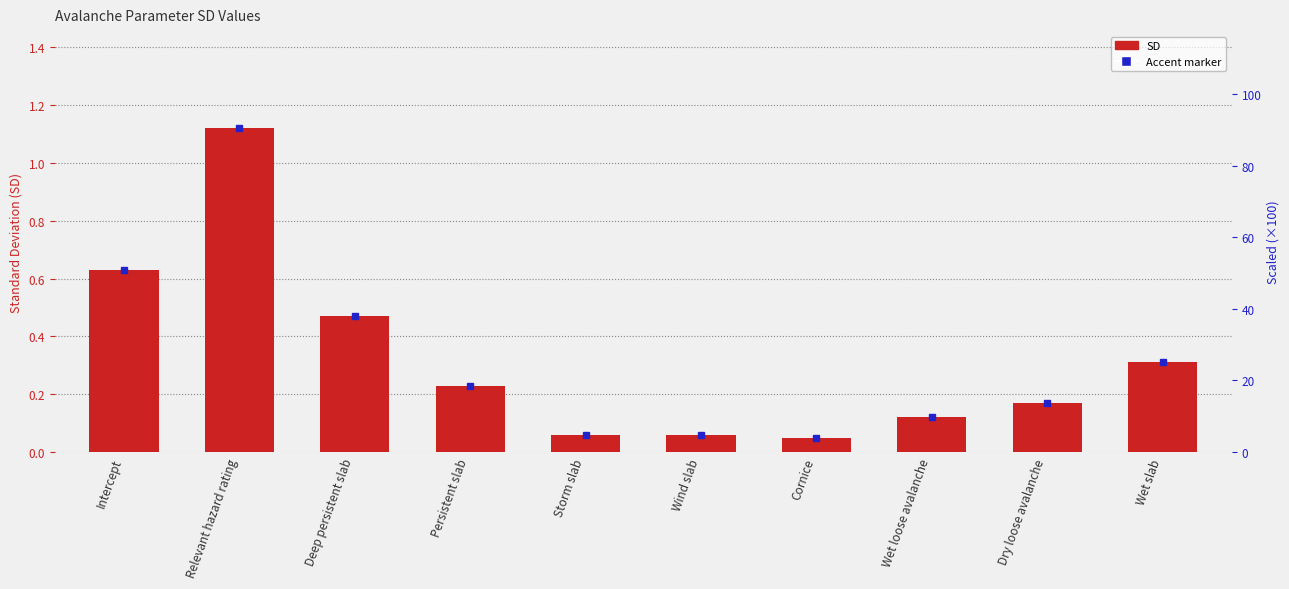

What is the average value?

0.3